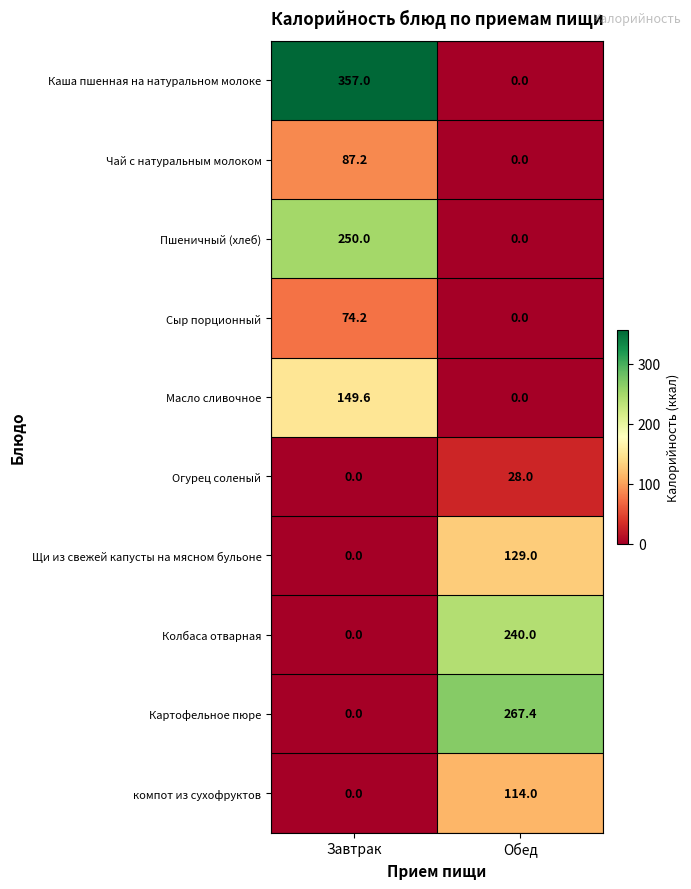

What is the total value across all series at Завтрак?

918.0